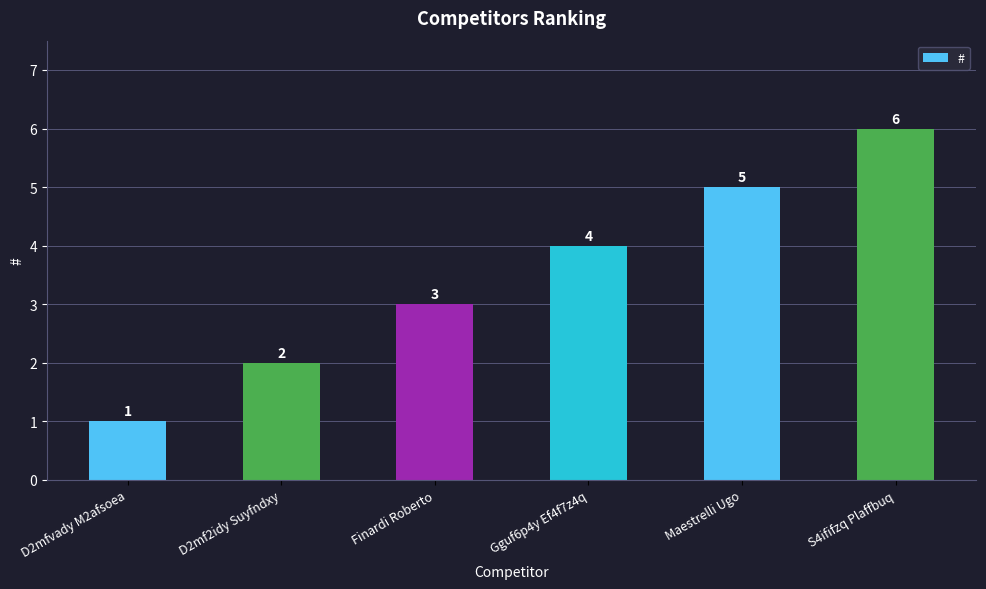

What is the value of the 4th bar from the left?

4